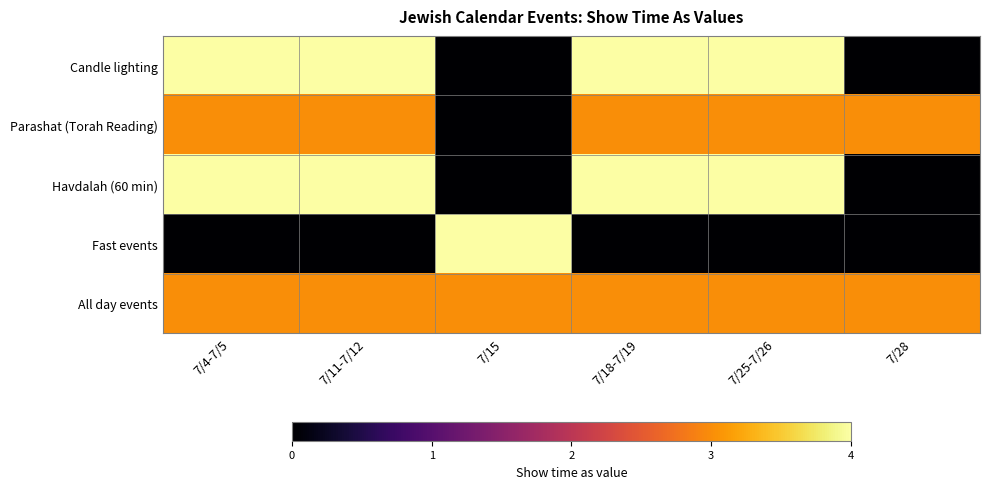

Reading left to right, extract all data points from this chart.

Candle lighting: 7/4-7/5=4	7/11-7/12=4	7/15=0	7/18-7/19=4	7/25-7/26=4	7/28=0
Parashat (Torah Reading): 7/4-7/5=3	7/11-7/12=3	7/15=0	7/18-7/19=3	7/25-7/26=3	7/28=3
Havdalah (60 min): 7/4-7/5=4	7/11-7/12=4	7/15=0	7/18-7/19=4	7/25-7/26=4	7/28=0
Fast events: 7/4-7/5=0	7/11-7/12=0	7/15=4	7/18-7/19=0	7/25-7/26=0	7/28=0
All day events: 7/4-7/5=3	7/11-7/12=3	7/15=3	7/18-7/19=3	7/25-7/26=3	7/28=3